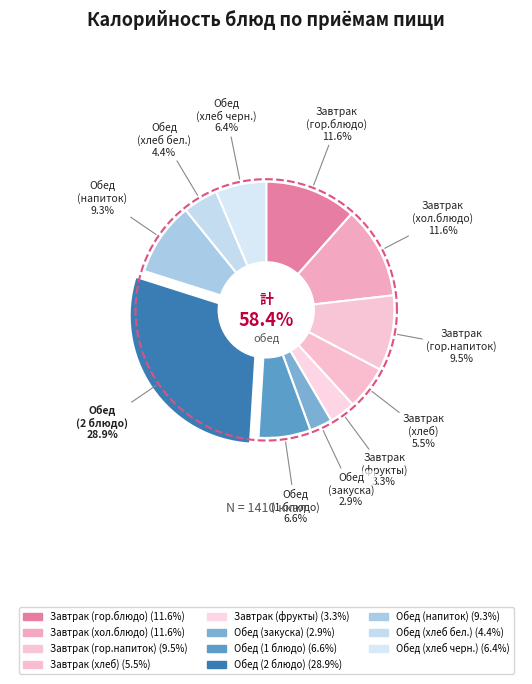

To the nearest percent, what is the difference between the Обед
(1 блюдо) and Обед
(закуска) slice percentages?

4%